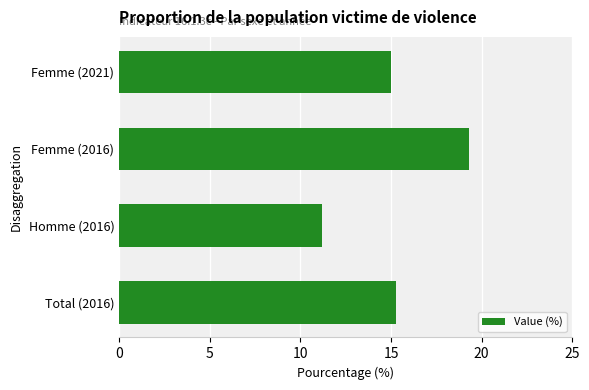

Reading bottom to top, what are all the values shown in this chart?

15.3	11.2	19.3	15.0